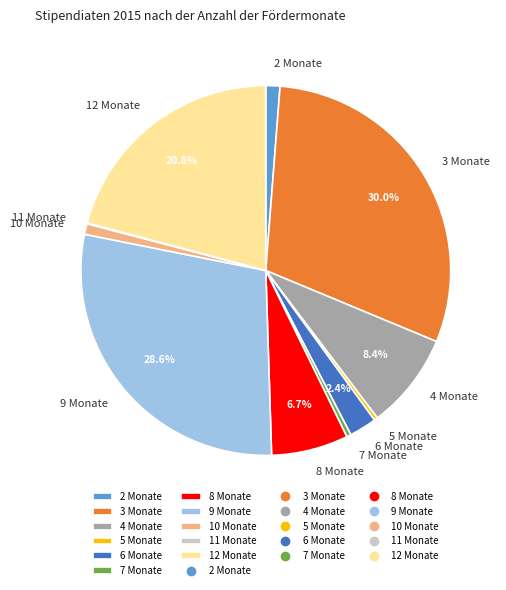

Which slice is the largest?

3 Monate